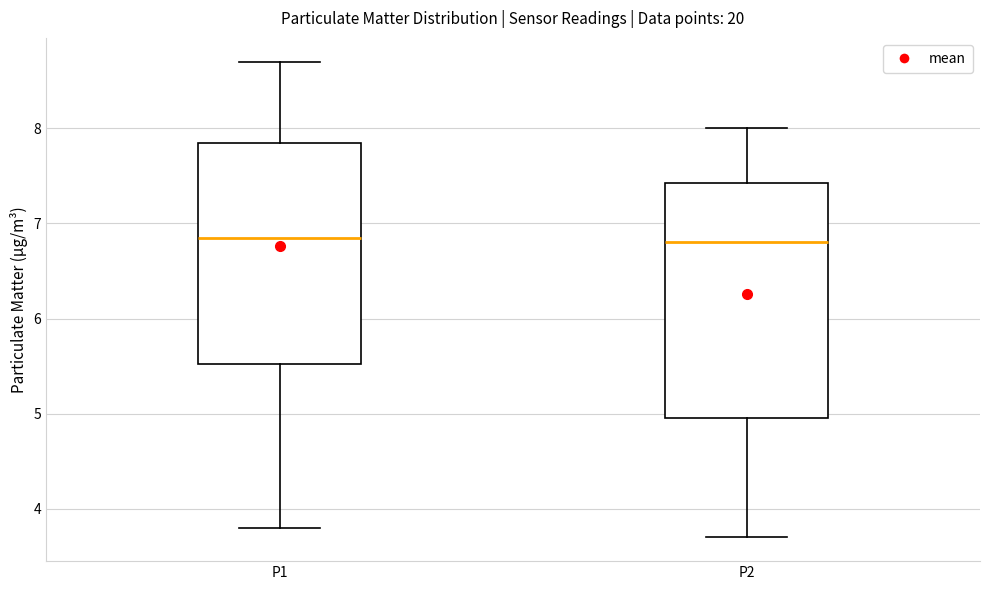

Where is the upper edge of the box for P1 on the y-axis? The values are not printed on the chart, so give them approximately, as read against the axis.

7.9